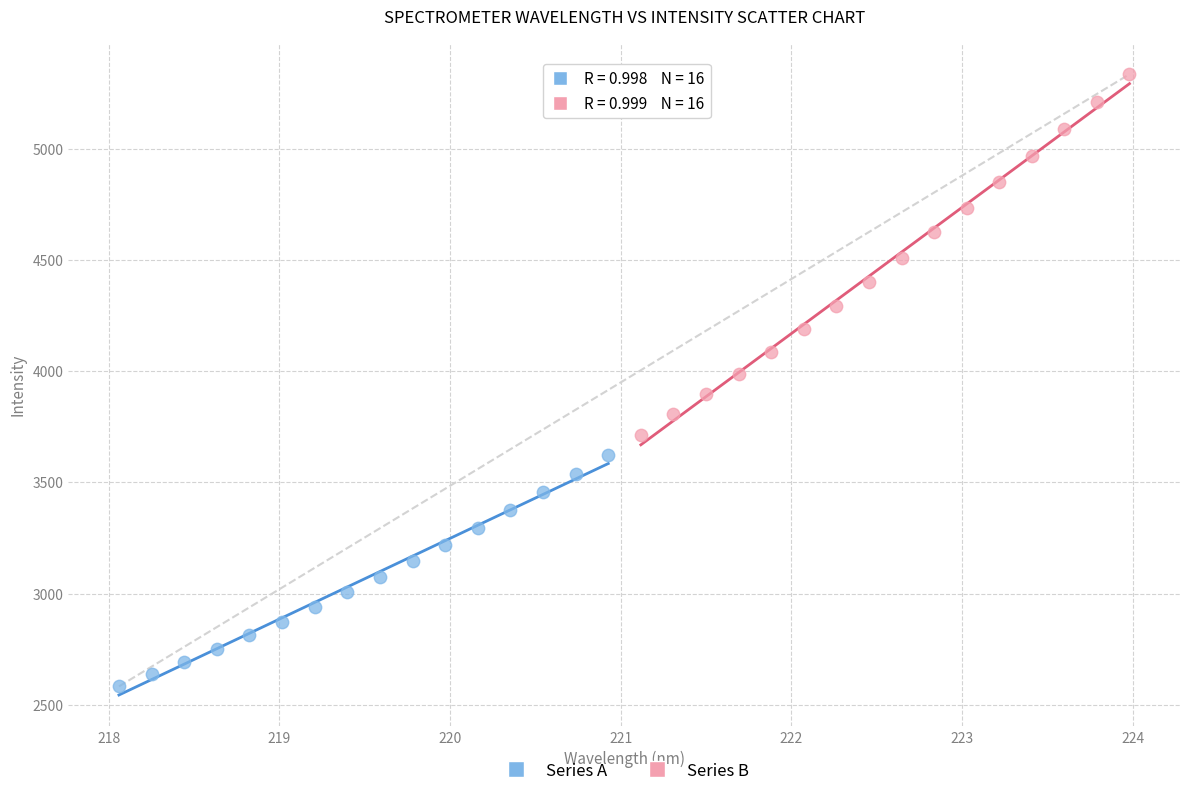

Which series has the widest spread of Y values?

Series B